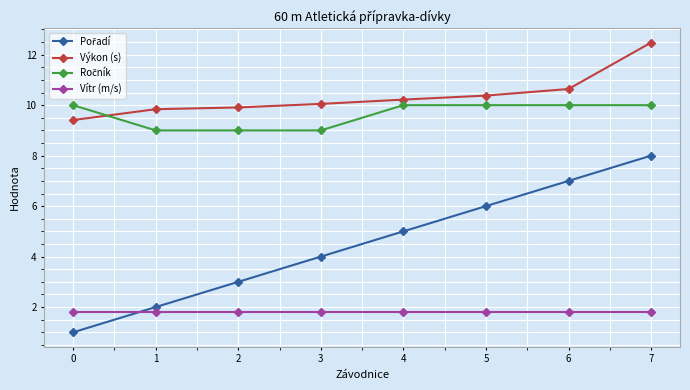

What is the value of the Vítr (m/s) point at the 3rd from the left?

1.8